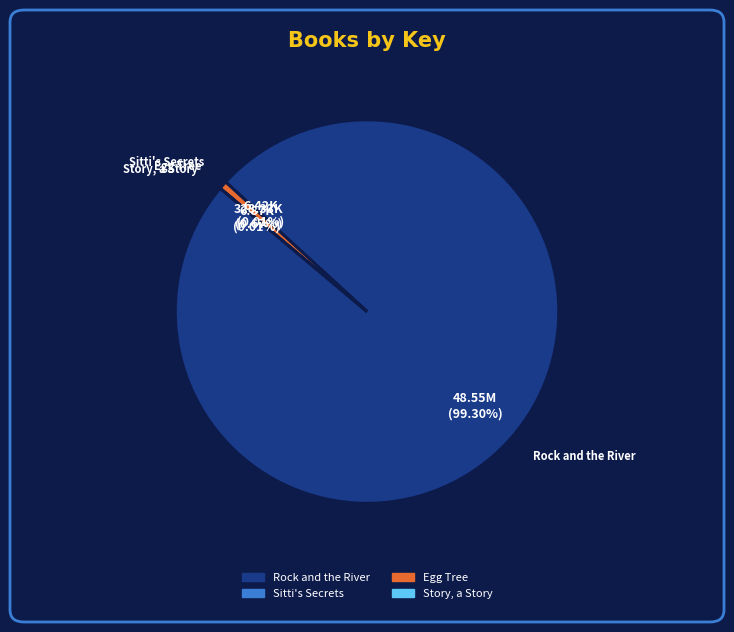

Is there a majority slice in this chart?

Yes